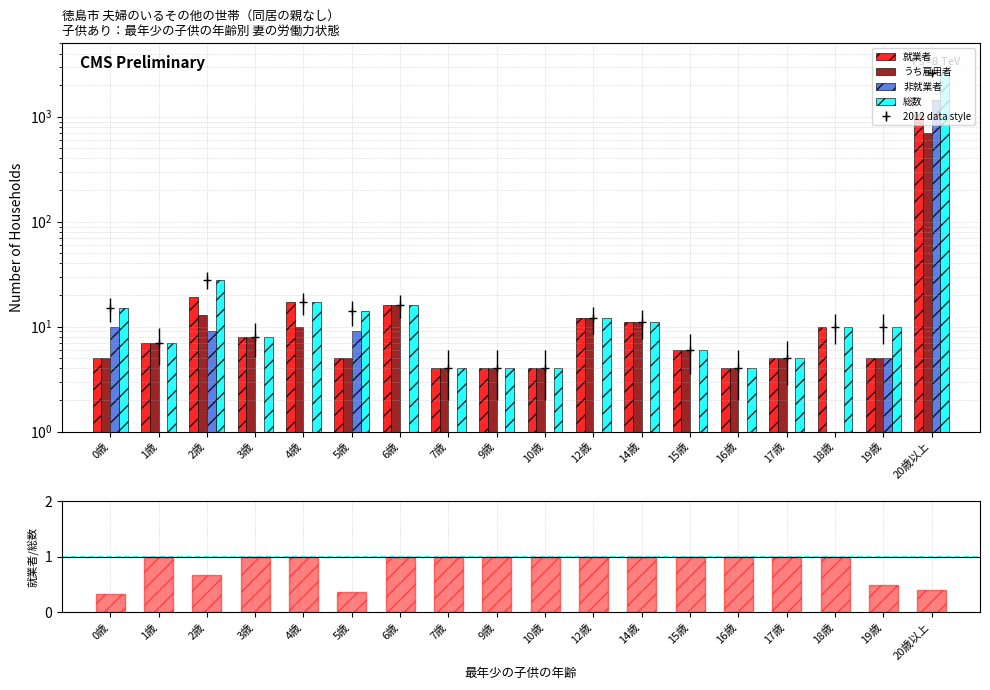

Which category has the lowest value in the 総数 series?

7歳